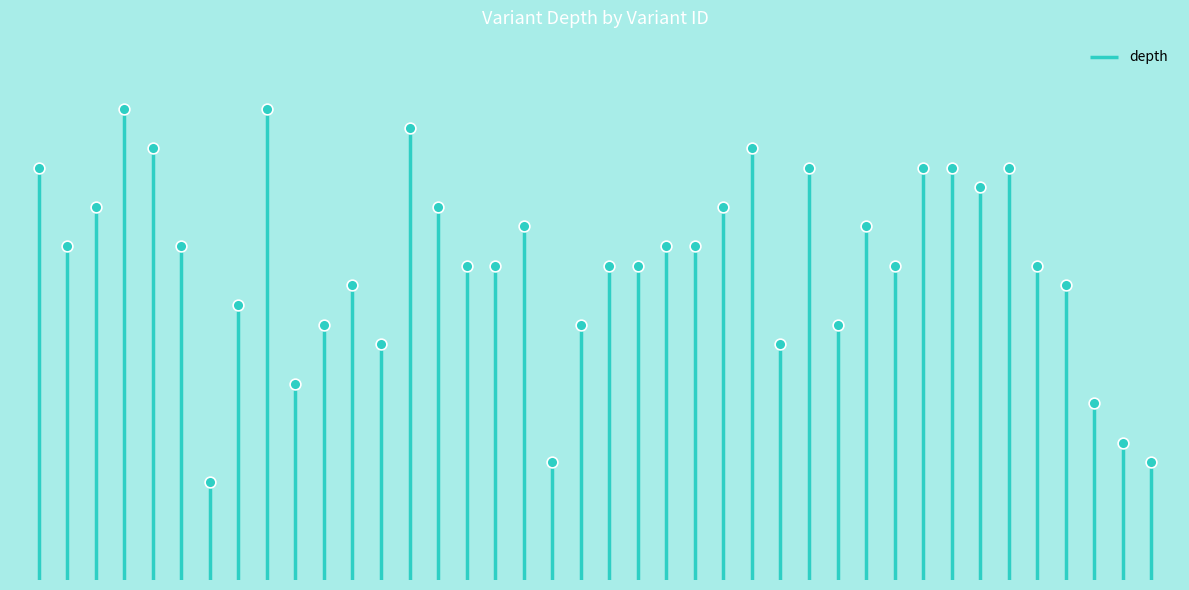

Approximately how many times larger is the value at 128744290 compared to 130380774?

0.8